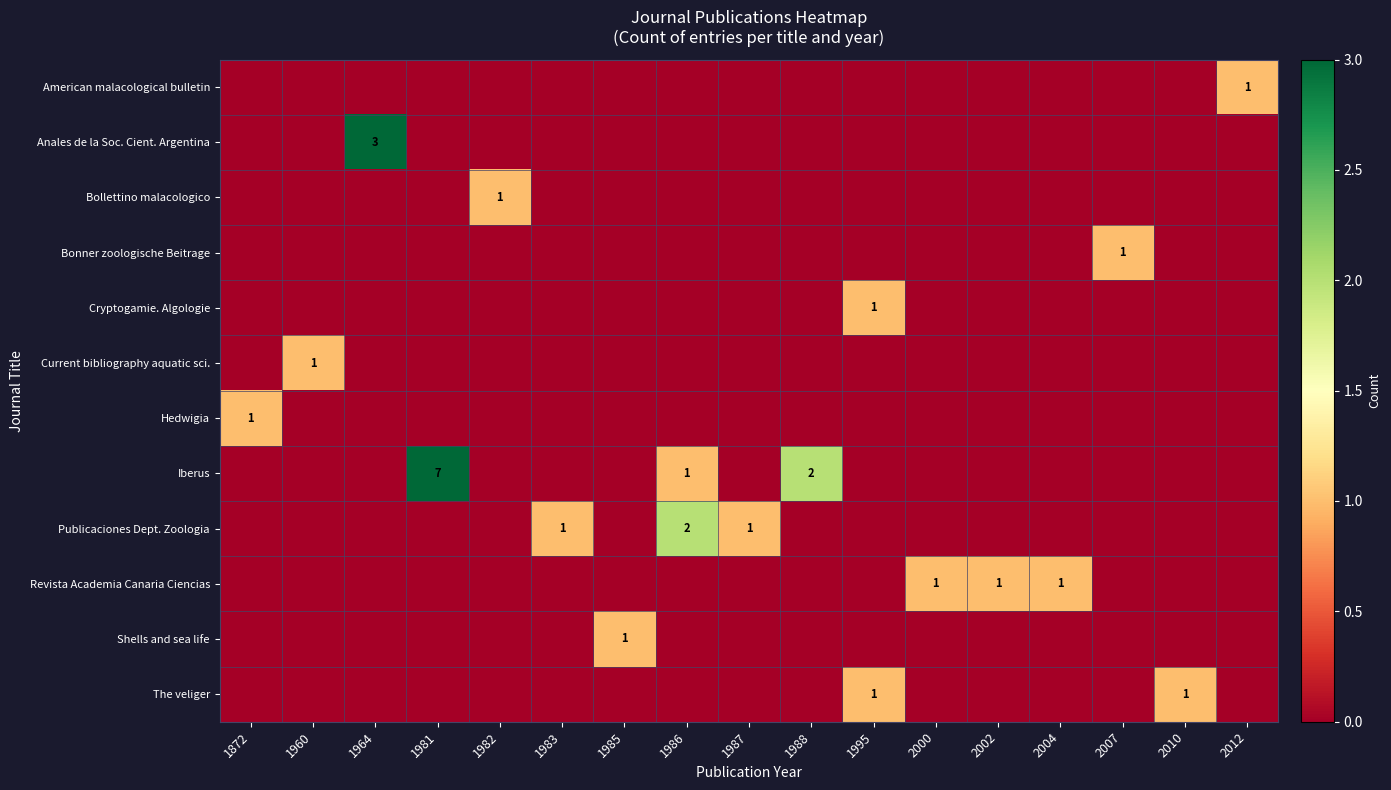

The value of Iberus at 1981 is 4. True or false?

False